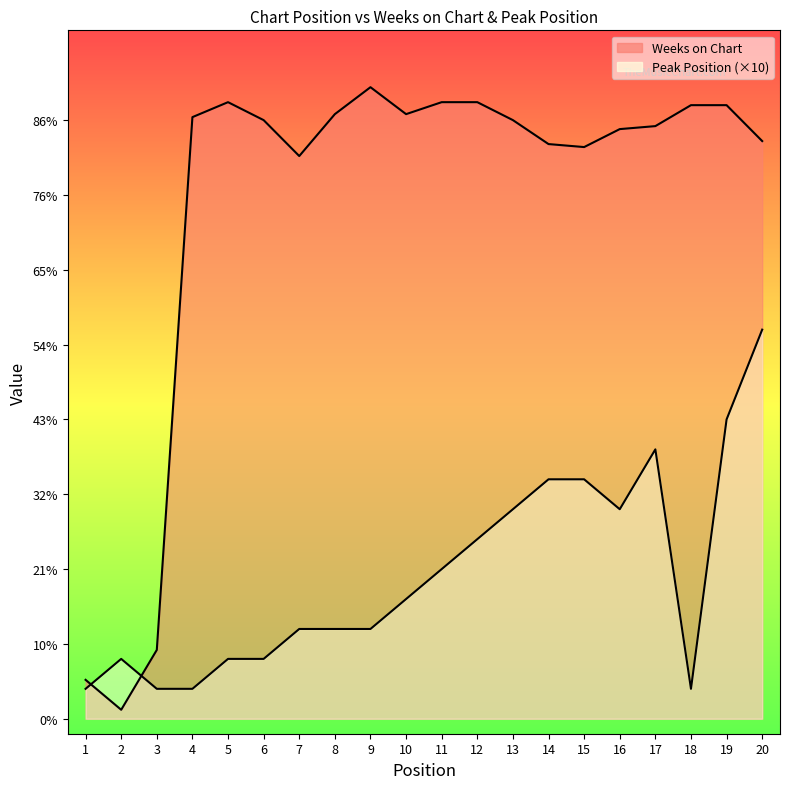

How many distinct data groups are displayed?

2